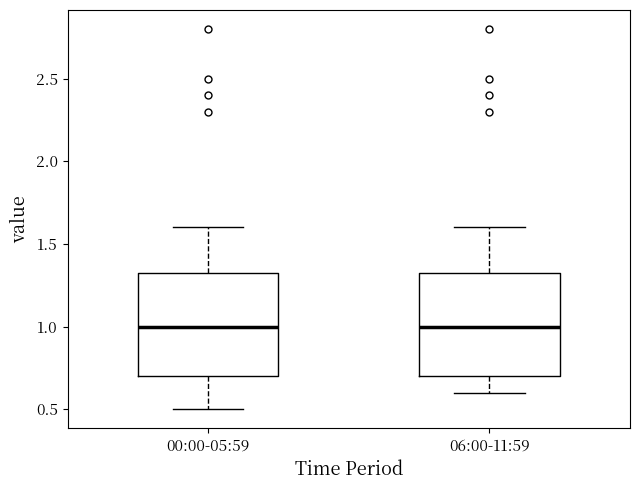

Where does the lower whisker of the box for 00:00-05:59 end on the y-axis? The values are not printed on the chart, so give them approximately, as read against the axis.

0.50